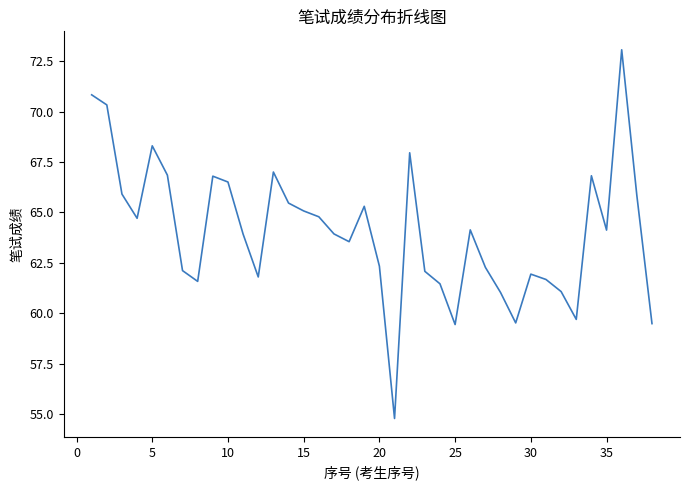

What is the smallest value displayed?

54.8